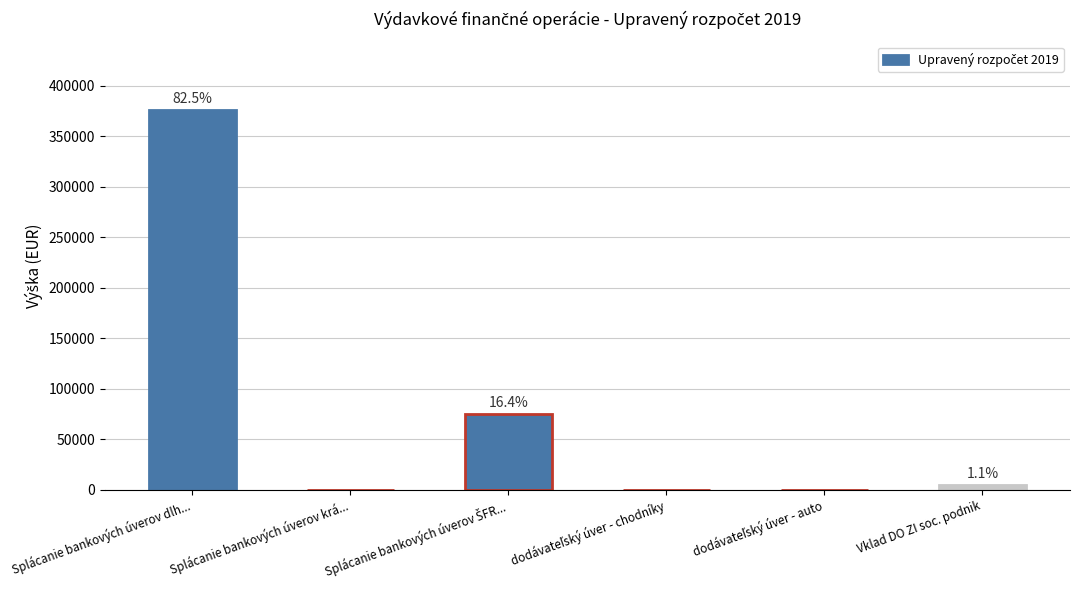

Where does the data first go above 5000?

Splácanie bankových úverov dlh...